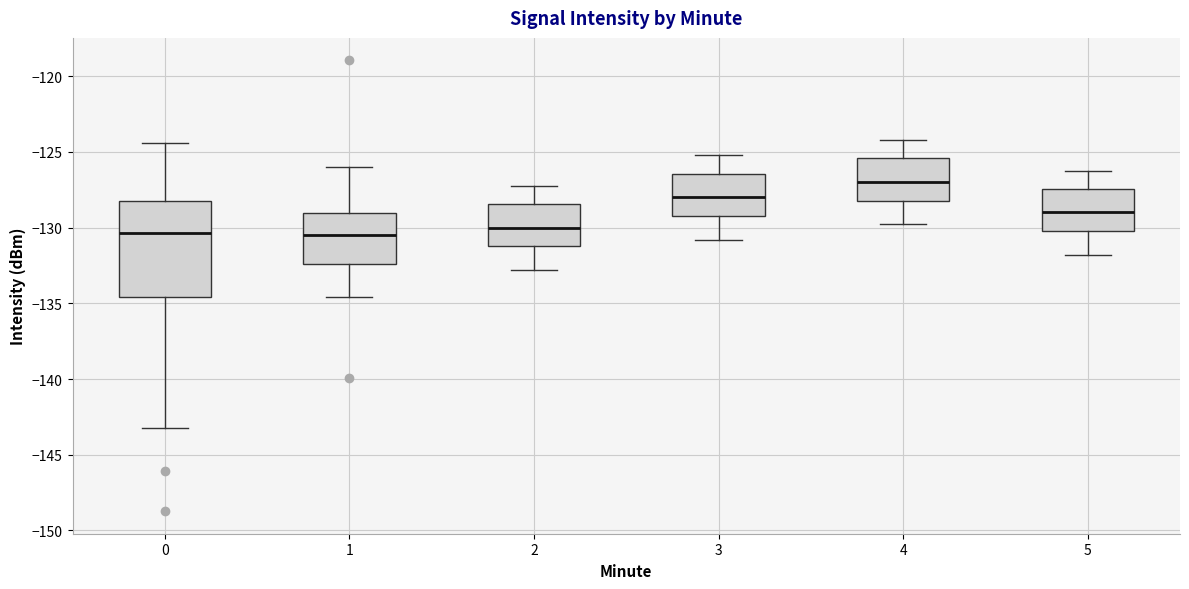

Where does the lower whisker of the box at x = 4 end on the y-axis? The values are not printed on the chart, so give them approximately, as read against the axis.

-130.0